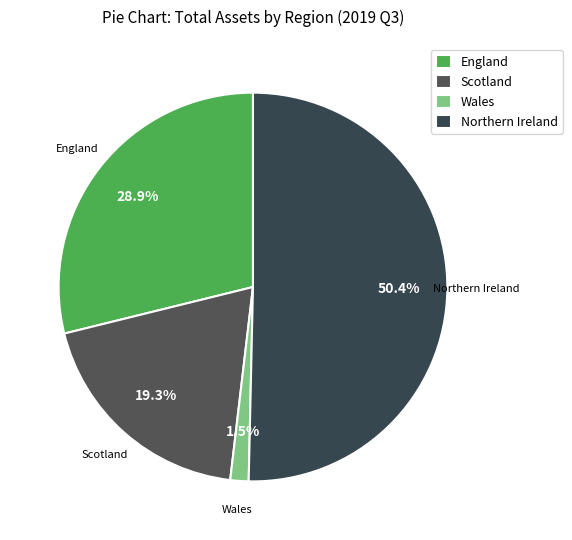

Count the number of slices in the pie.

4